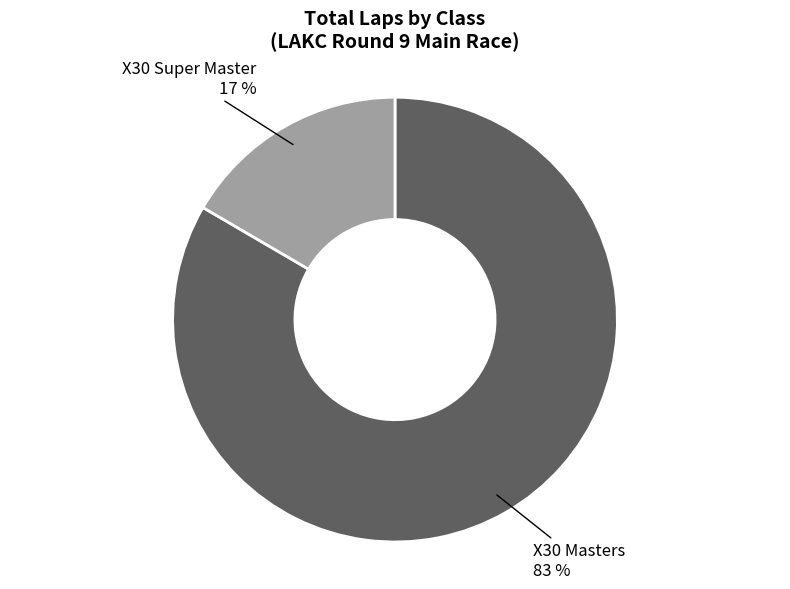

How many segments does this pie chart have?

2